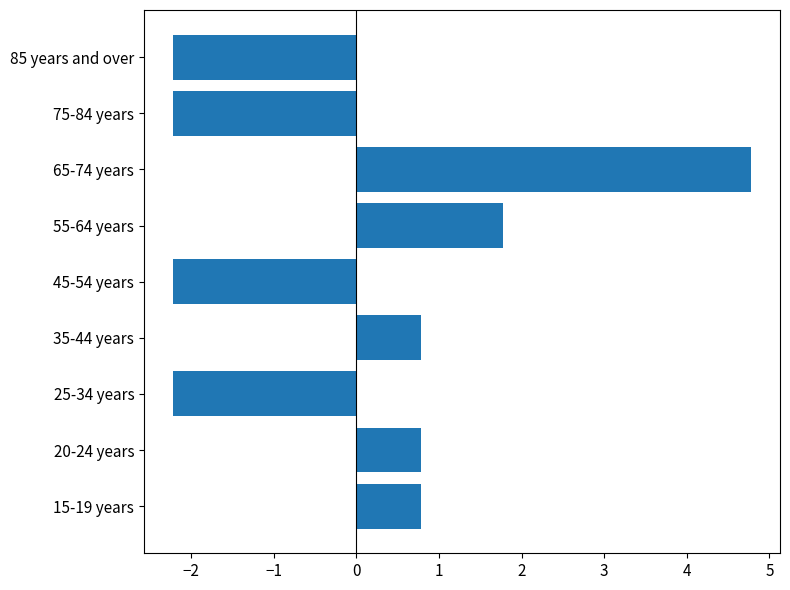

What is the change in value from 20-24 years to 65-74 years?

+4.0